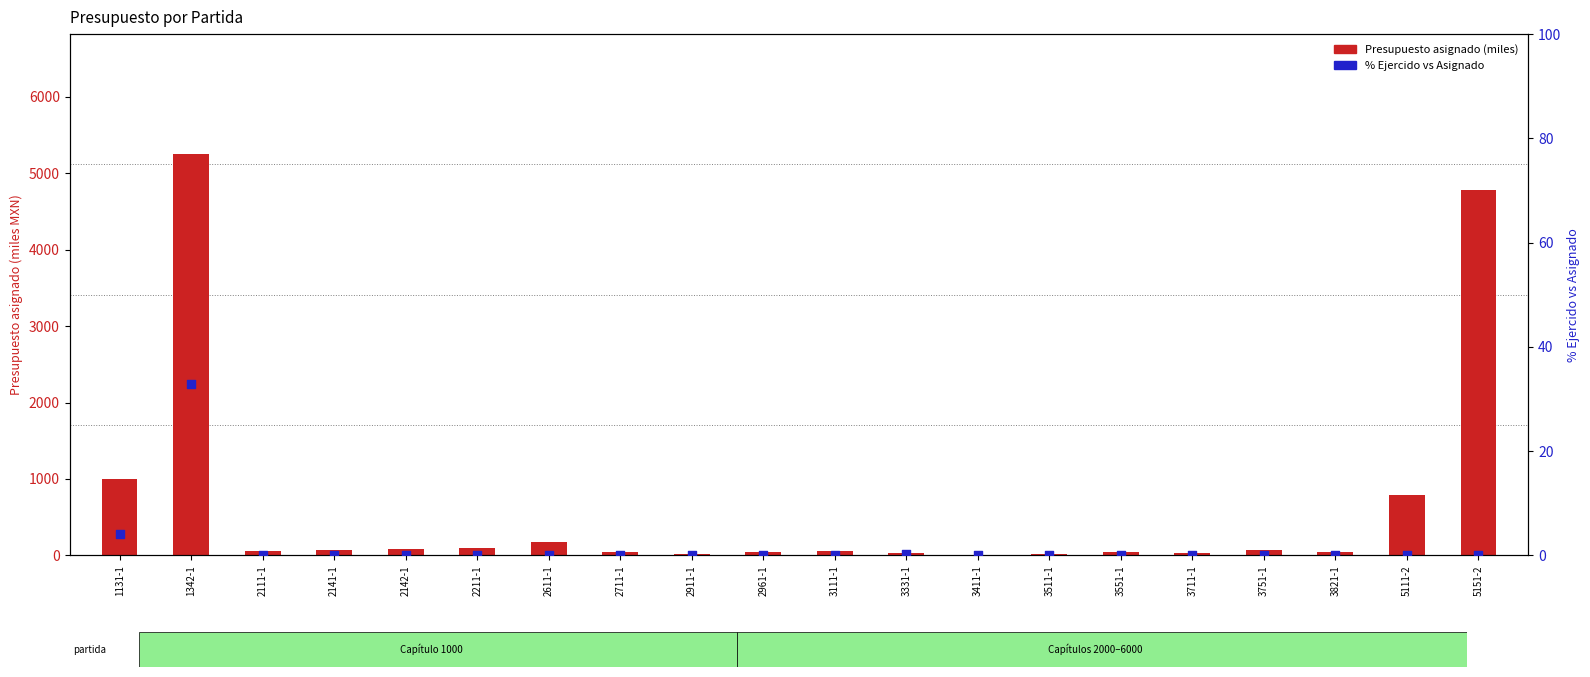

Which series has the largest Y range (max minus min)?

Presupuesto asignado (miles)